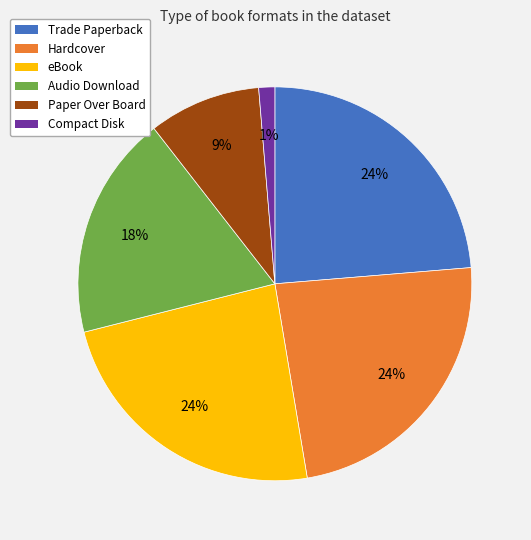

The Paper Over Board slice represents 9% of the pie. True or false?

True